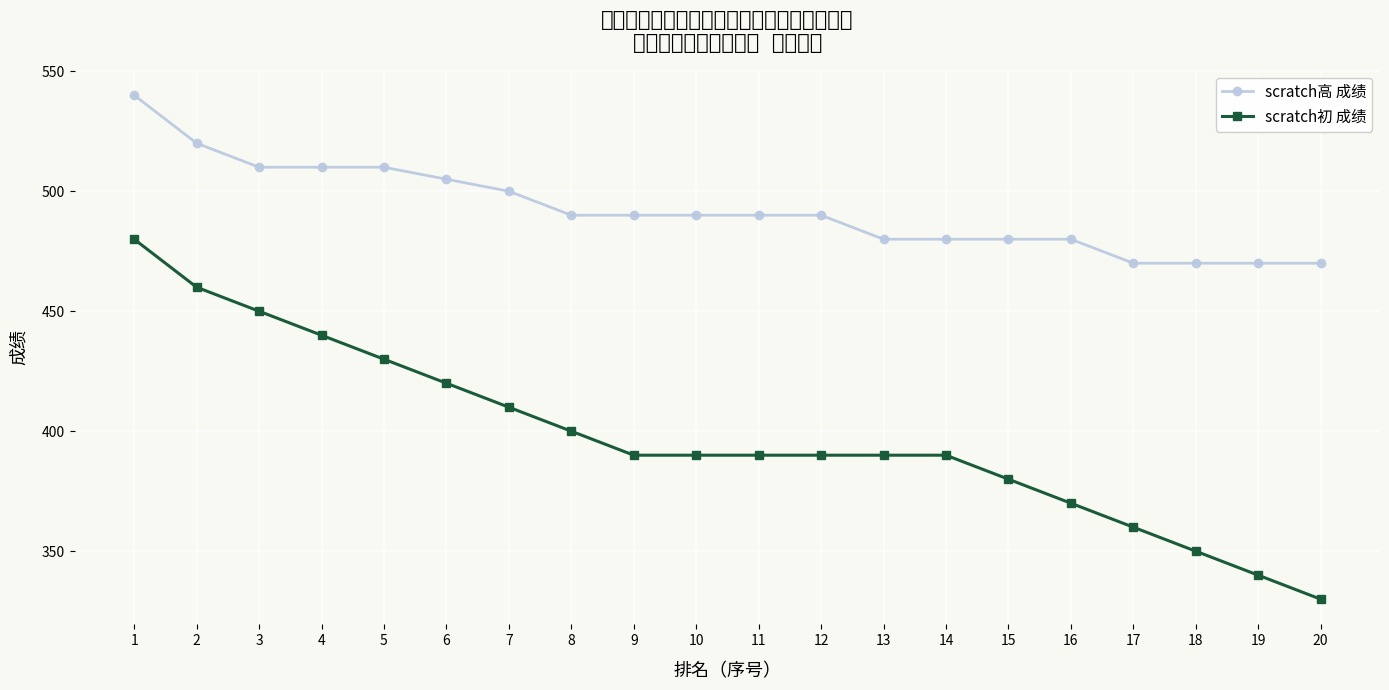

Reading left to right, what are all the values shown in this chart?

scratch高 成绩: 540	520	510	510	510	505	500	490	490	490	490	490	480	480	480	480	470	470	470	470
scratch初 成绩: 480	460	450	440	430	420	410	400	390	390	390	390	390	390	380	370	360	350	340	330